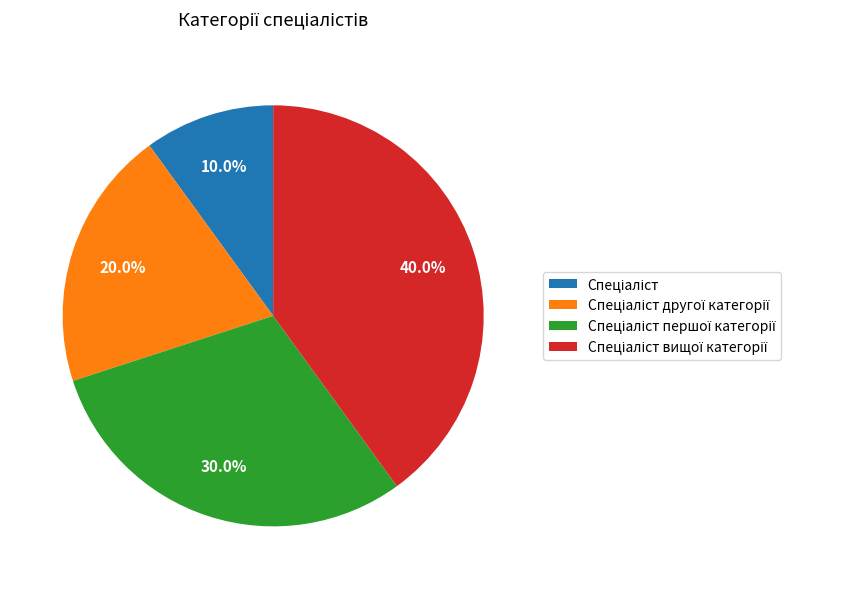

To the nearest percent, what is the difference between the largest and smallest slice percentages?

30%